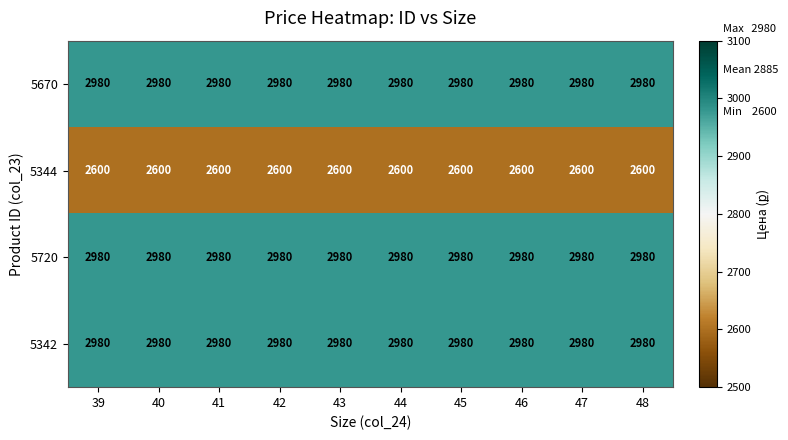

What is the greatest value displayed?

2980